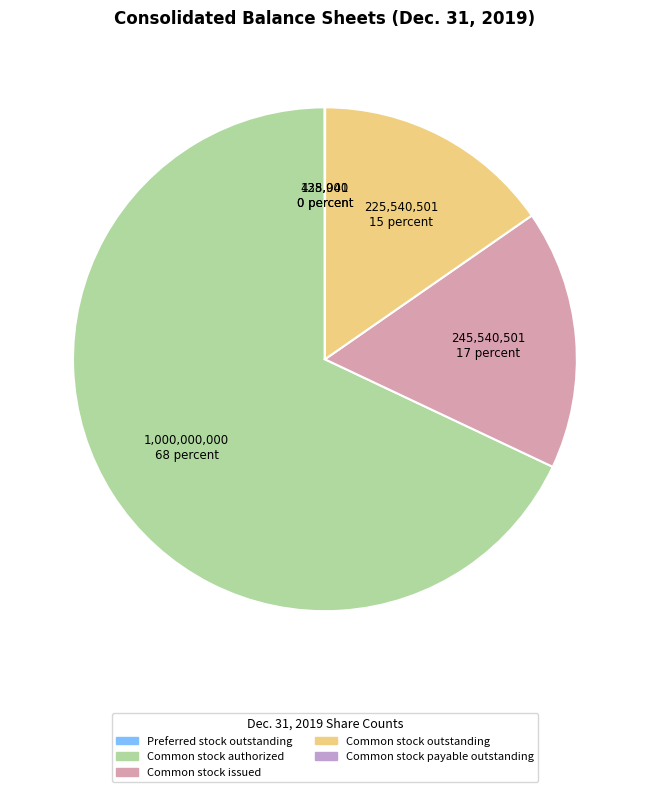

Approximately how many times larger is the value at Common stock outstanding compared to Common stock issued?

0.9